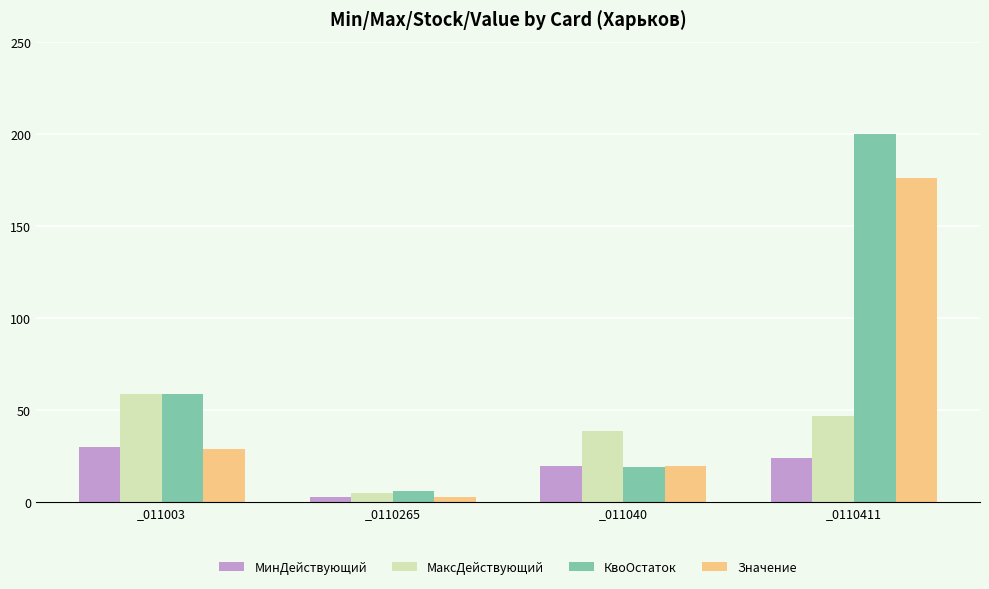

At which category is the sum across all series the highest?

_0110411